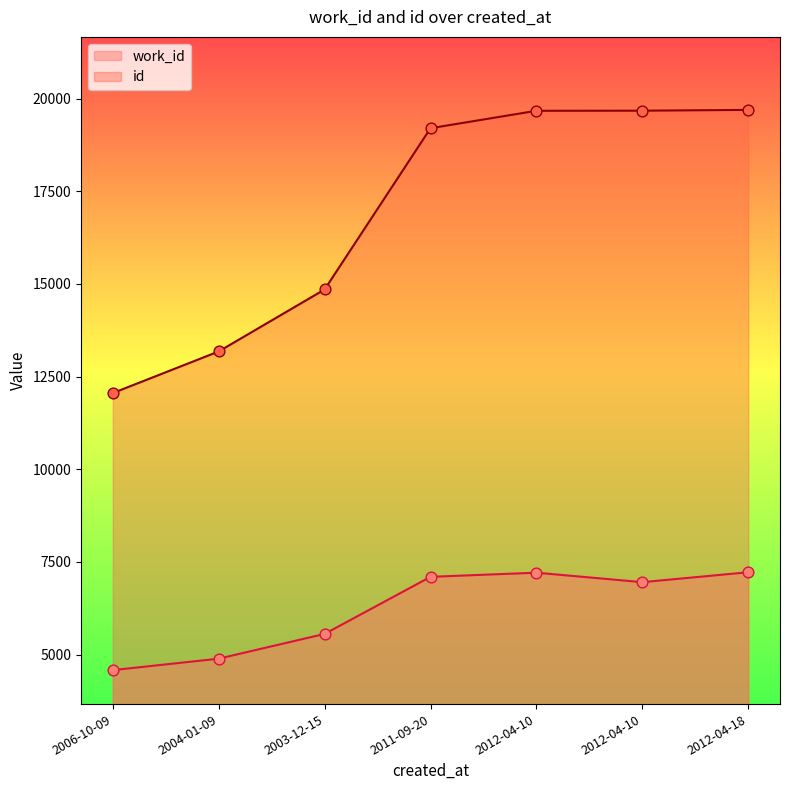

Which series has the largest total across all categories?

id